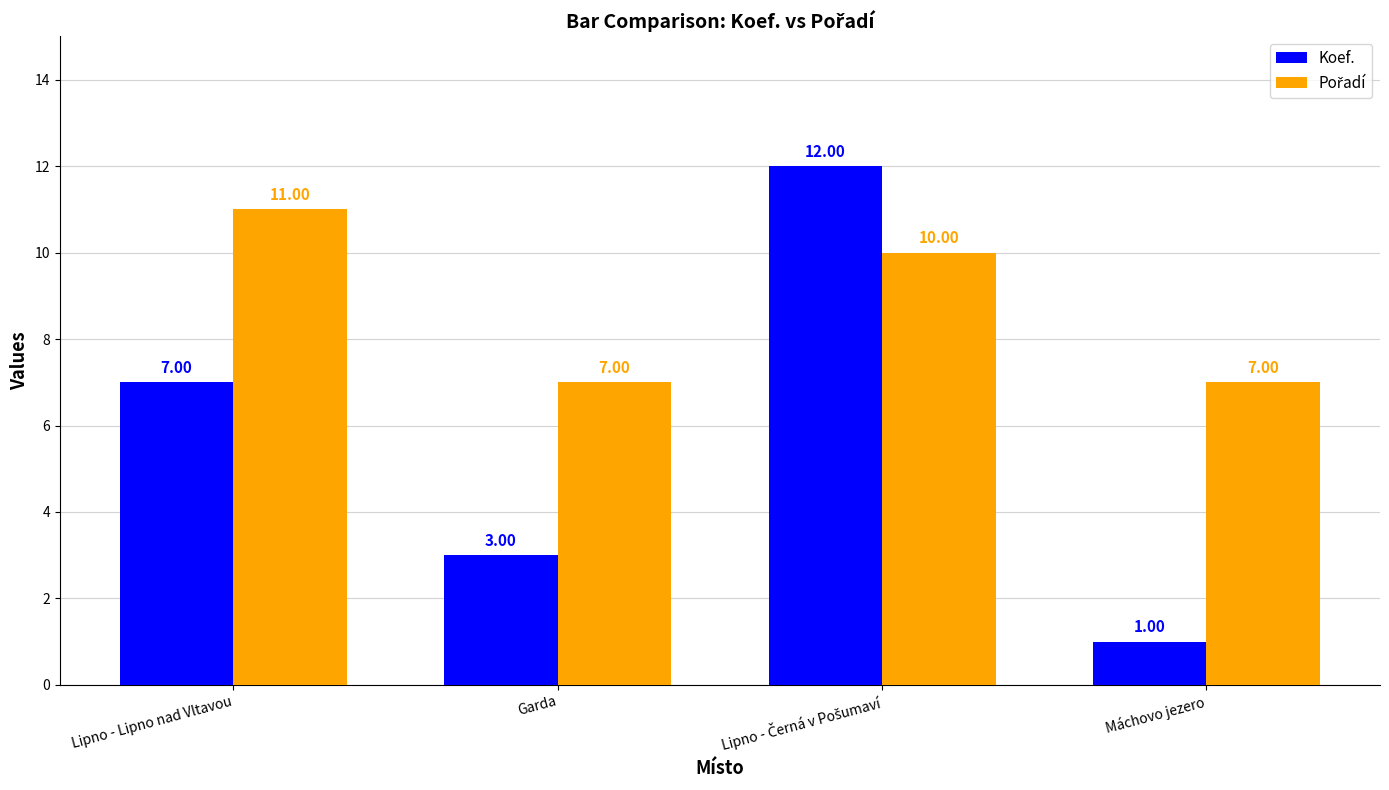

What is the difference between the second highest and second lowest values in the Koef. series?

4